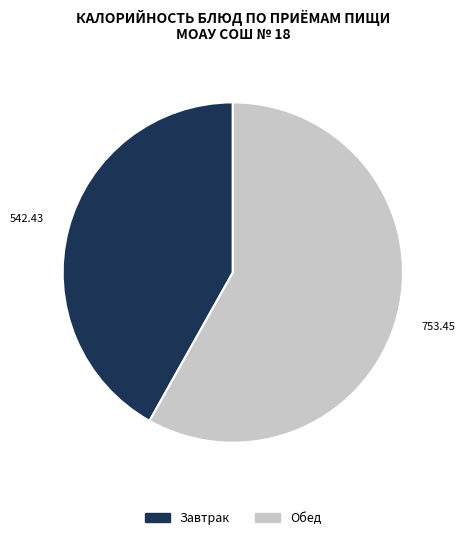

Do Обед and Завтрак together represent more than half of the pie?

Yes